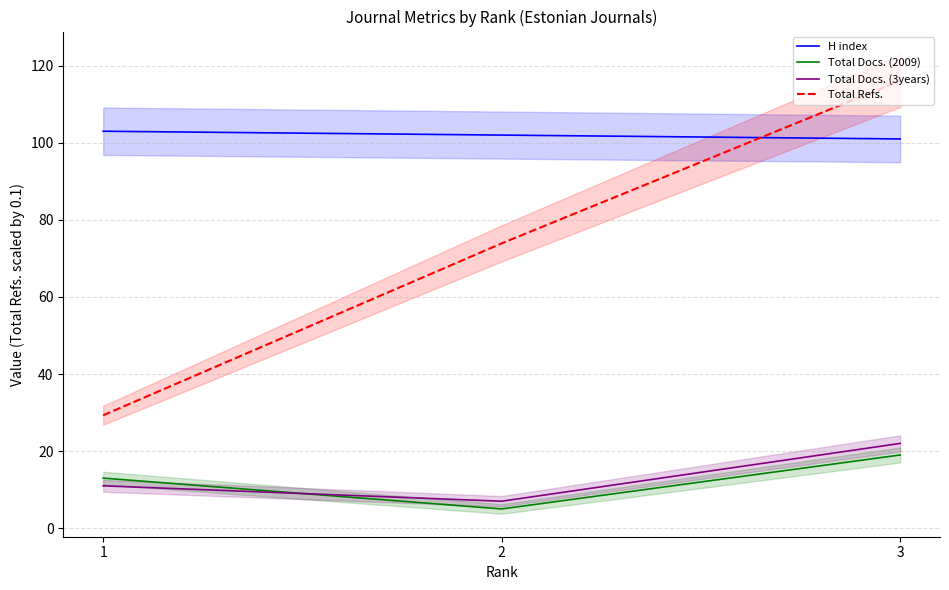

Which has a higher value, 3 or 1?

1